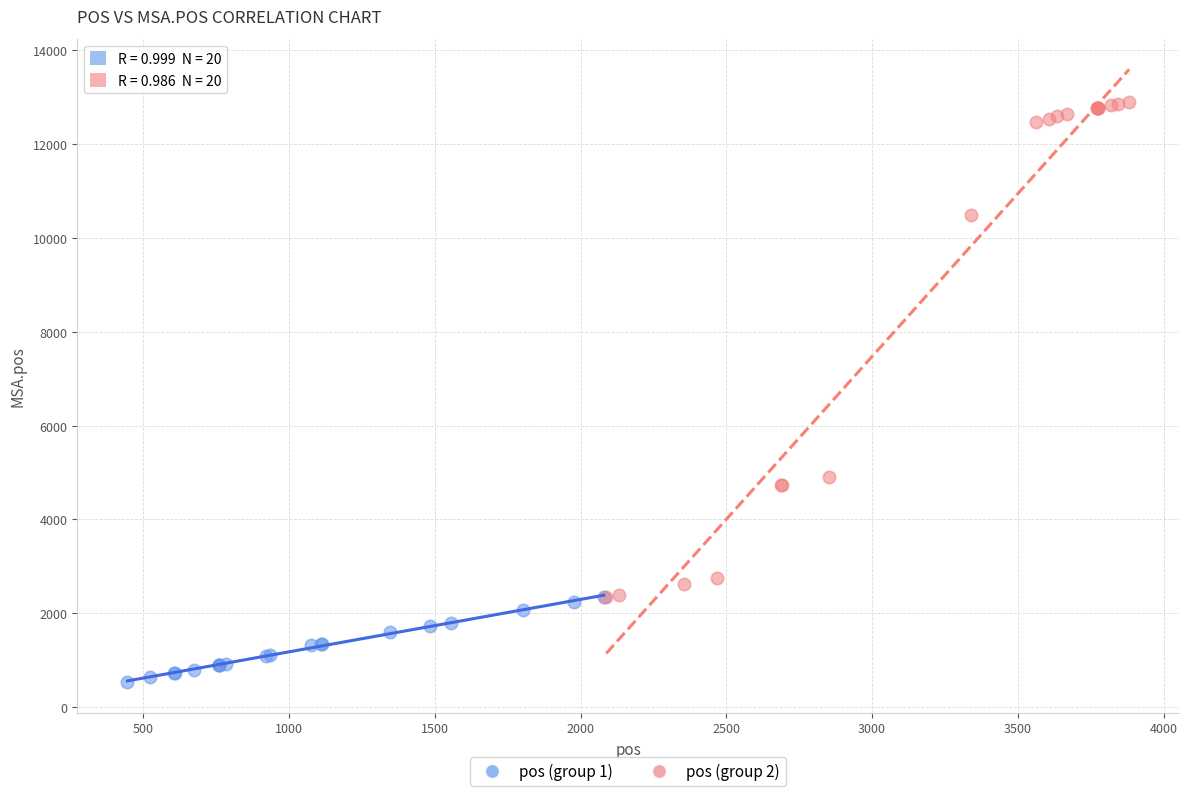

Which series reaches the minimum Y coordinate?

pos (group 1)